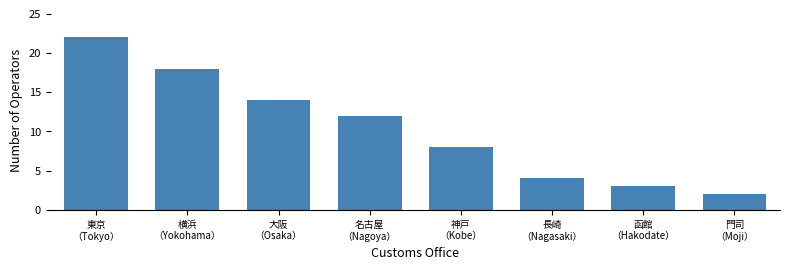

Reading left to right, what are all the values shown in this chart?

22	18	14	12	8	4	3	2